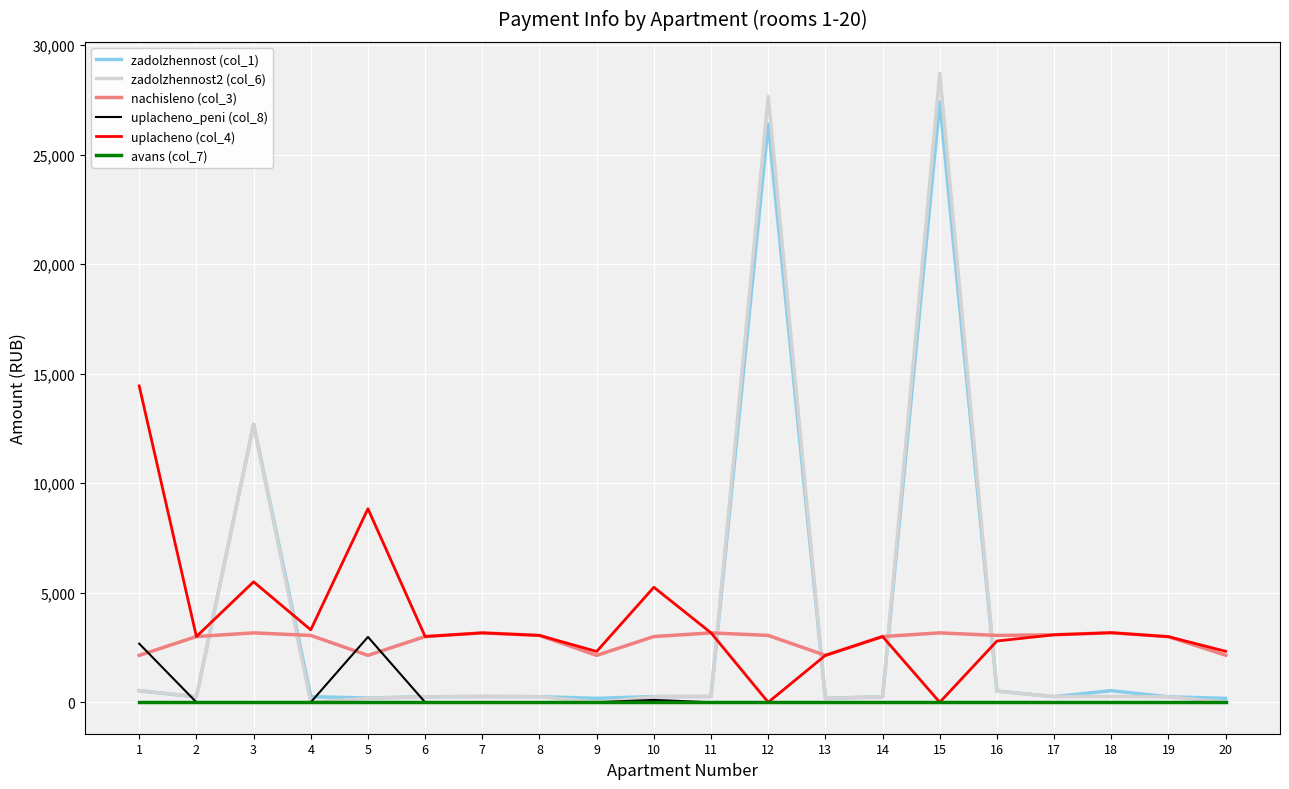

Count the number of data series in this chart.

6